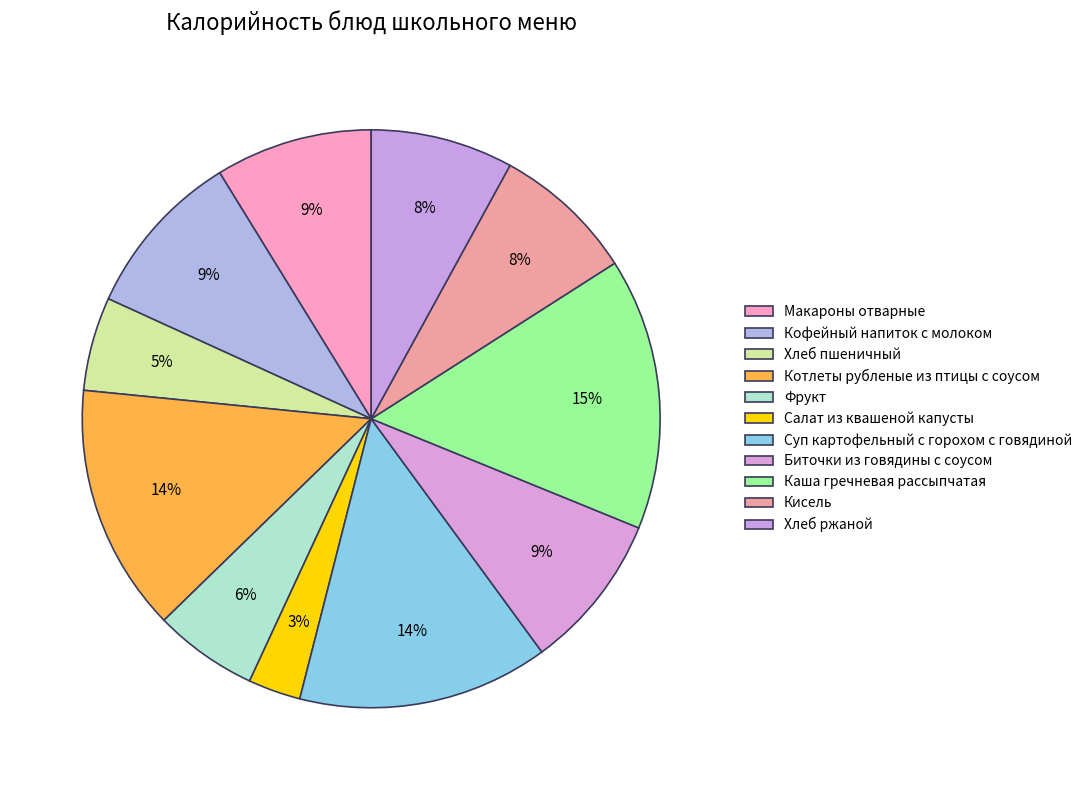

What portion of the pie excludes Котлеты рубленые из птицы с соусом?

86.2%